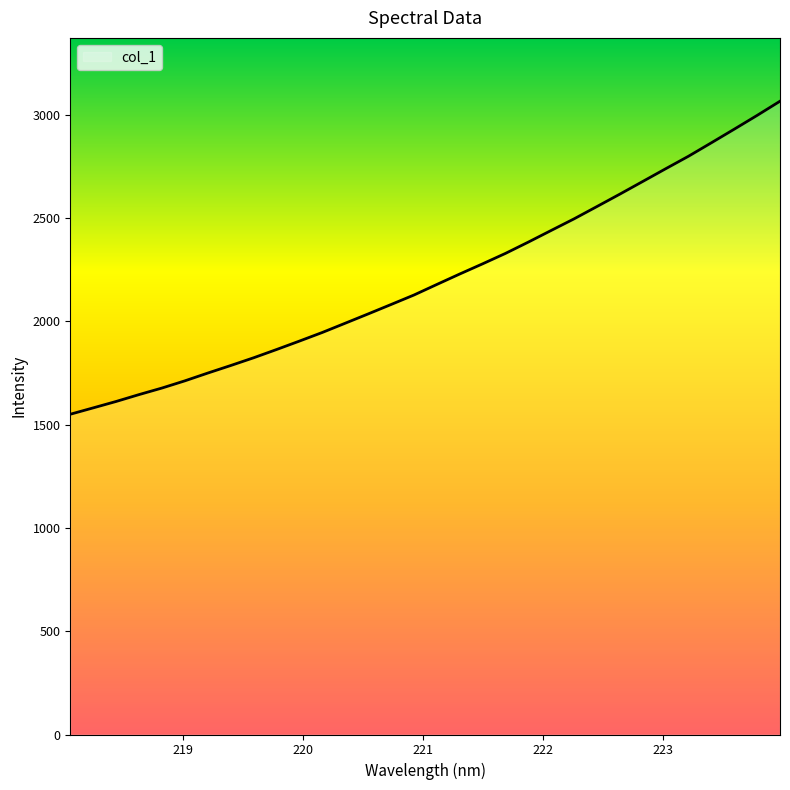

What is the difference between the second highest and second lowest values?

1415.5